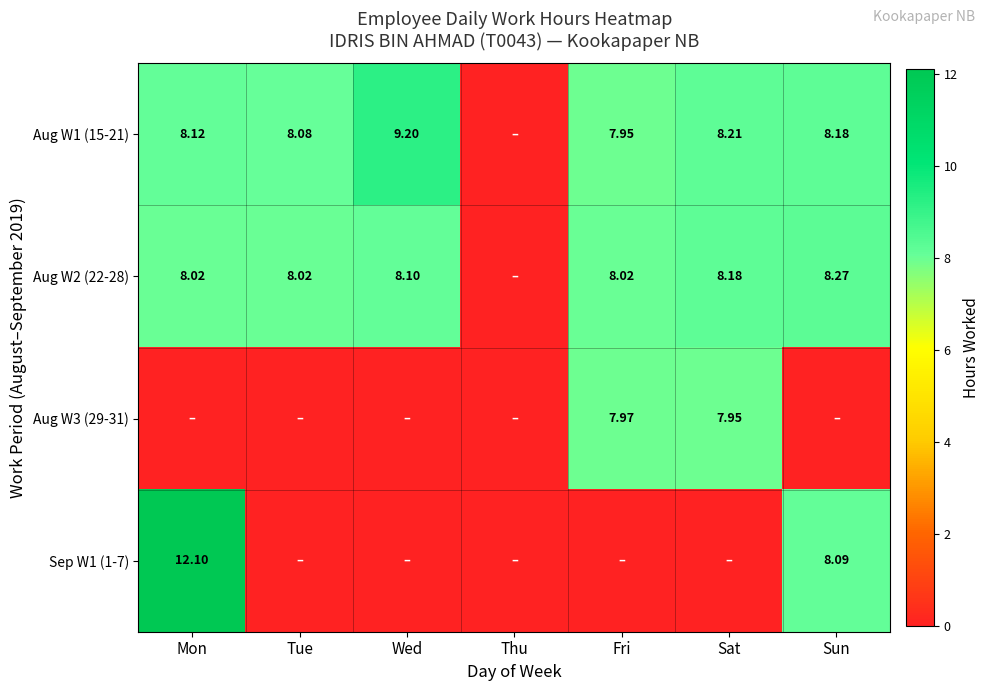

The Sep W1 (1-7) series shows 3.7 at Tue. True or false?

False